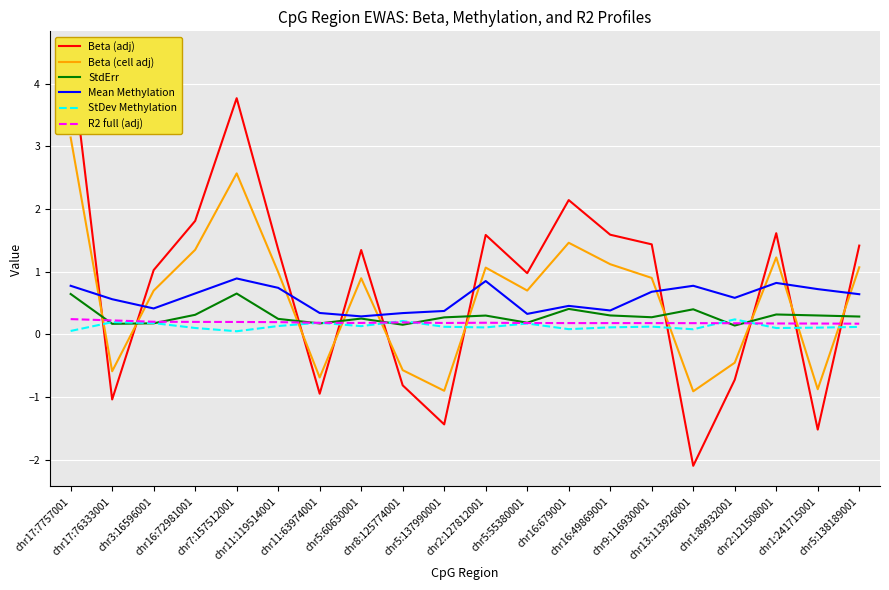

What is the difference between the second highest and minimum values in the Beta (cell adj) series?

3.5